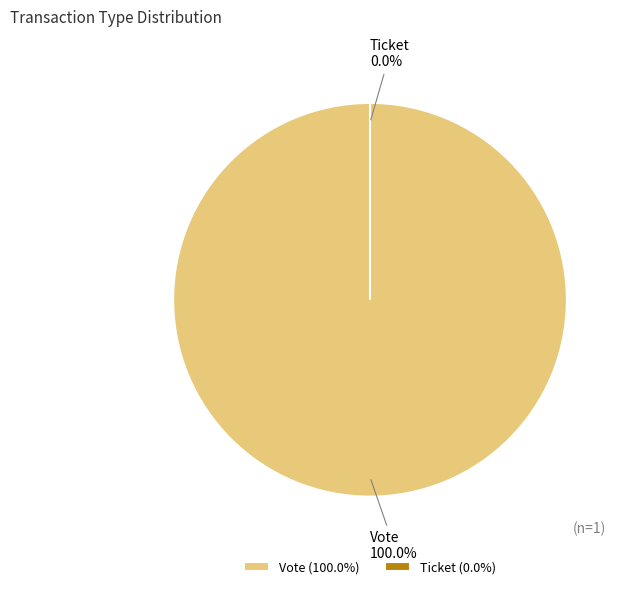

Which category has the smallest portion of the pie?

Ticket